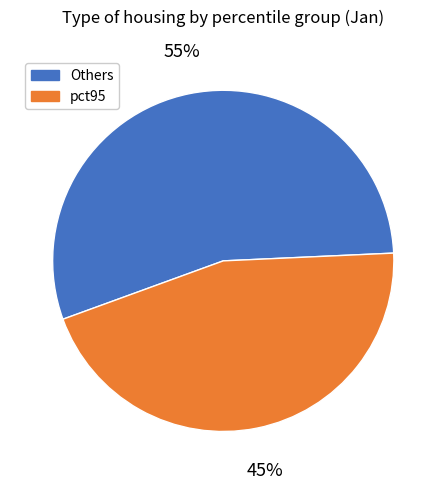

Is there any slice that represents more than half of the pie?

Yes